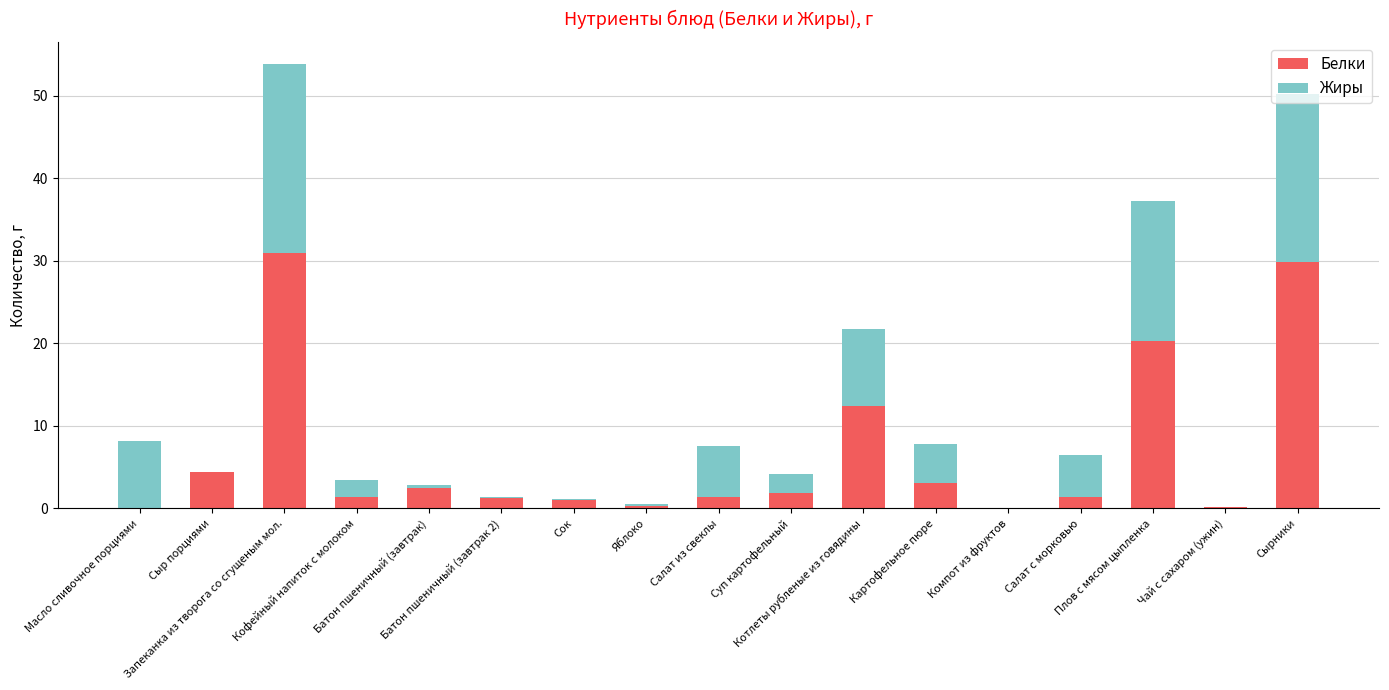

What is the maximum value for Белки?

30.9